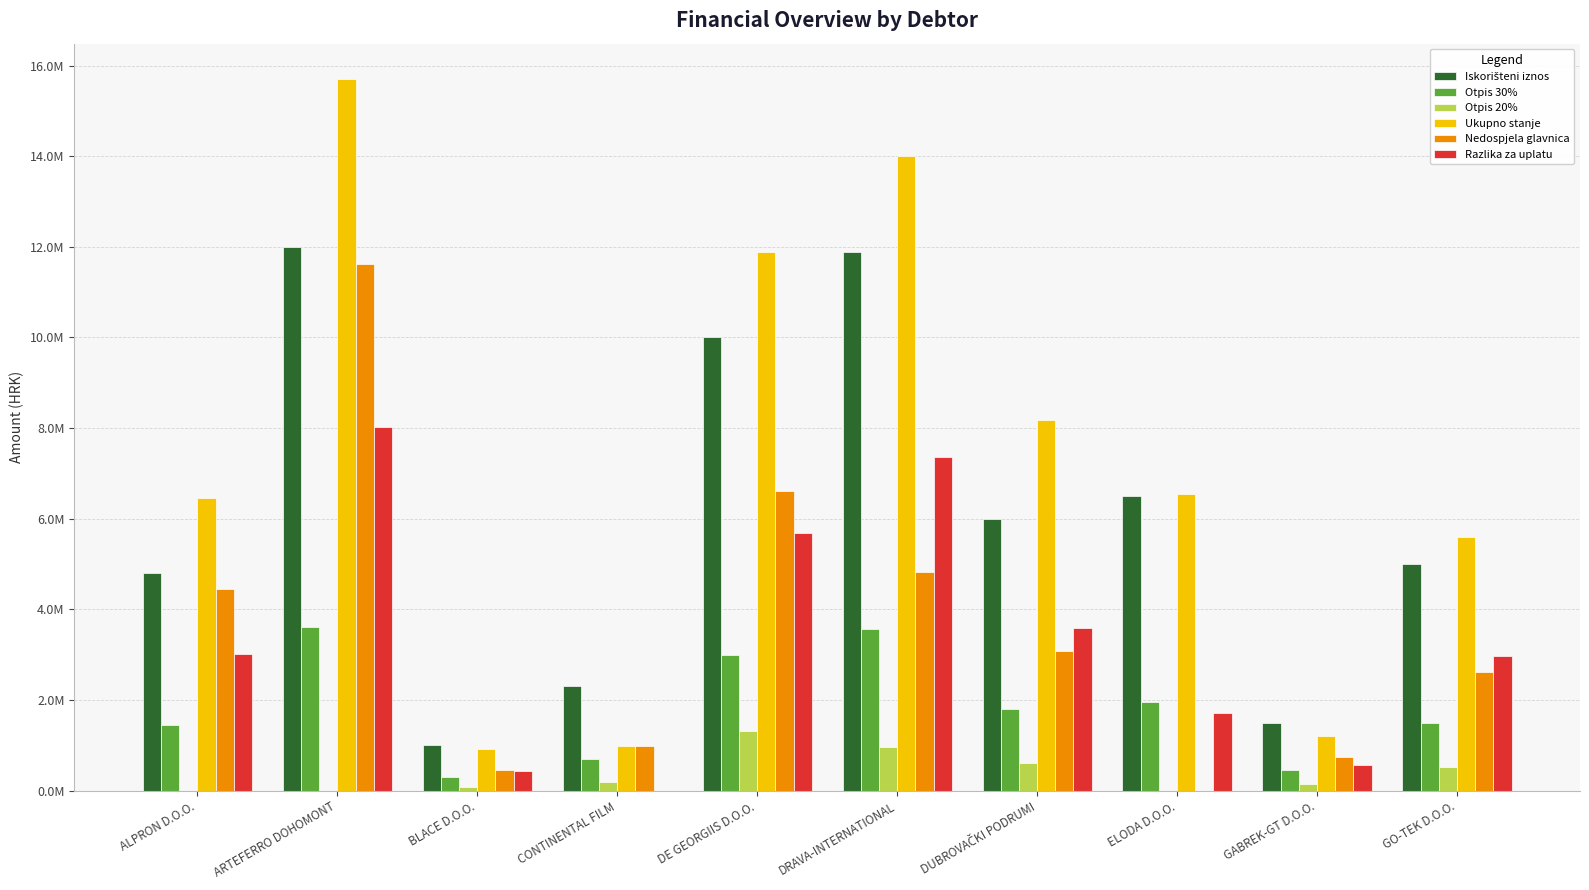

Does the chart contain stacked bars?

No